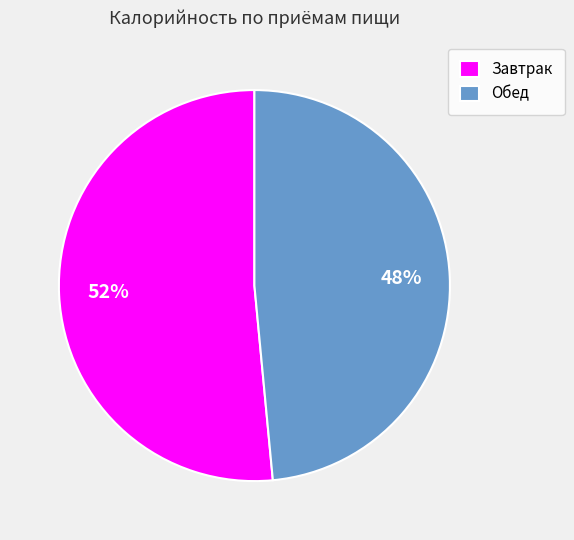

What is the largest slice in the pie chart?

Завтрак